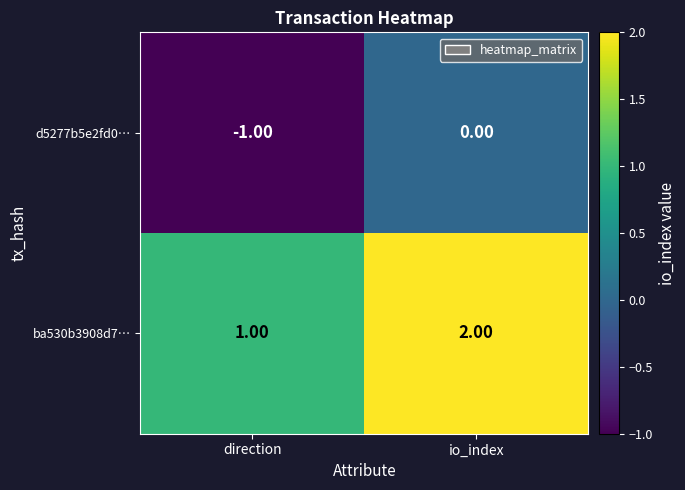

At which label is ba530b3908d7… closest to 1?

direction